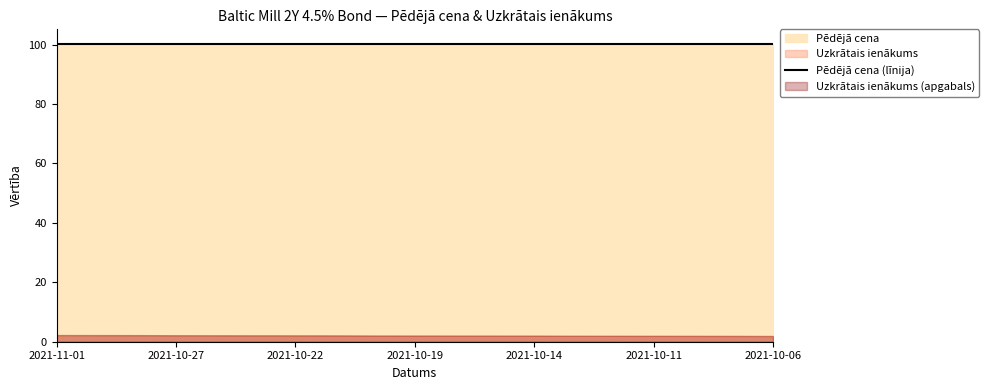

What is the maximum value for Uzkrātais ienākums?

2.2